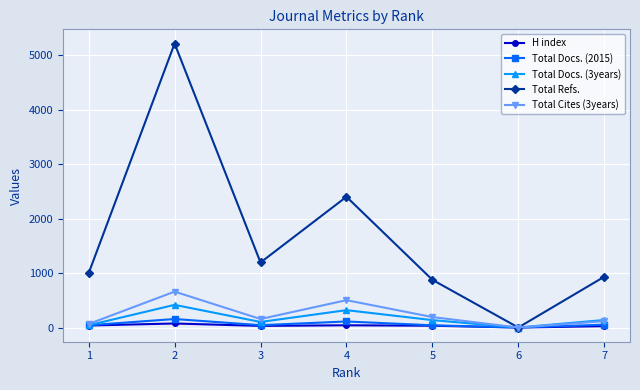

Count the number of categories in the chart.

7